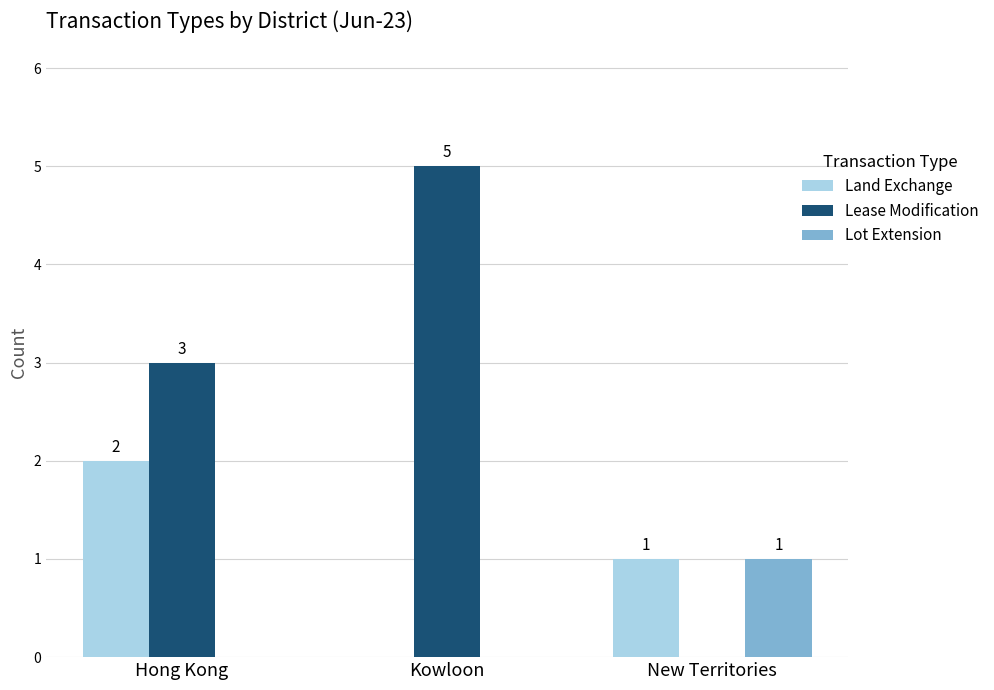

Which category has the highest value across all series?

Kowloon